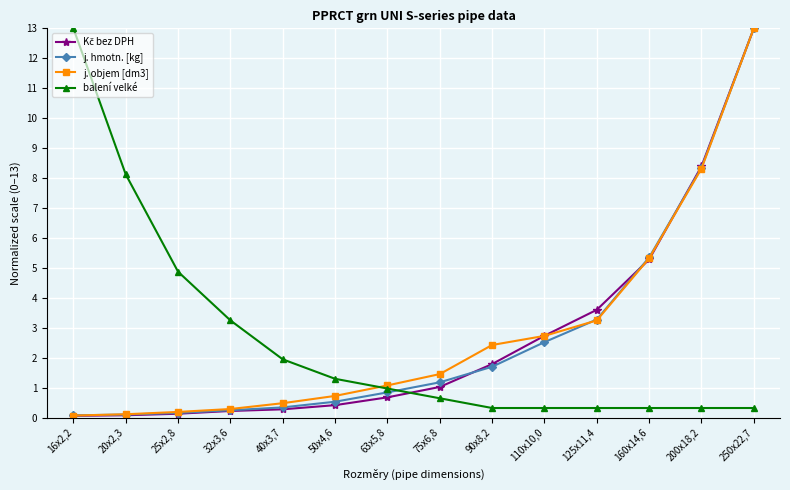

How many intersections are there between j. objem [dm3] and balení velké?

1